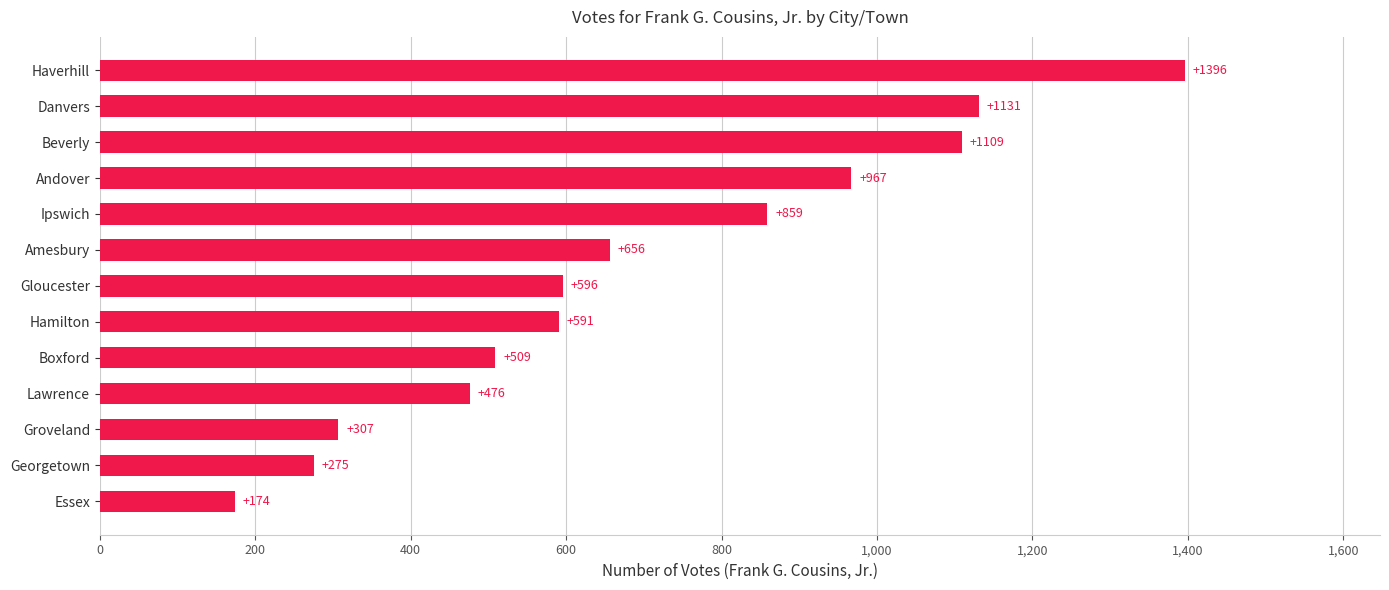

What is the smallest value displayed?

174